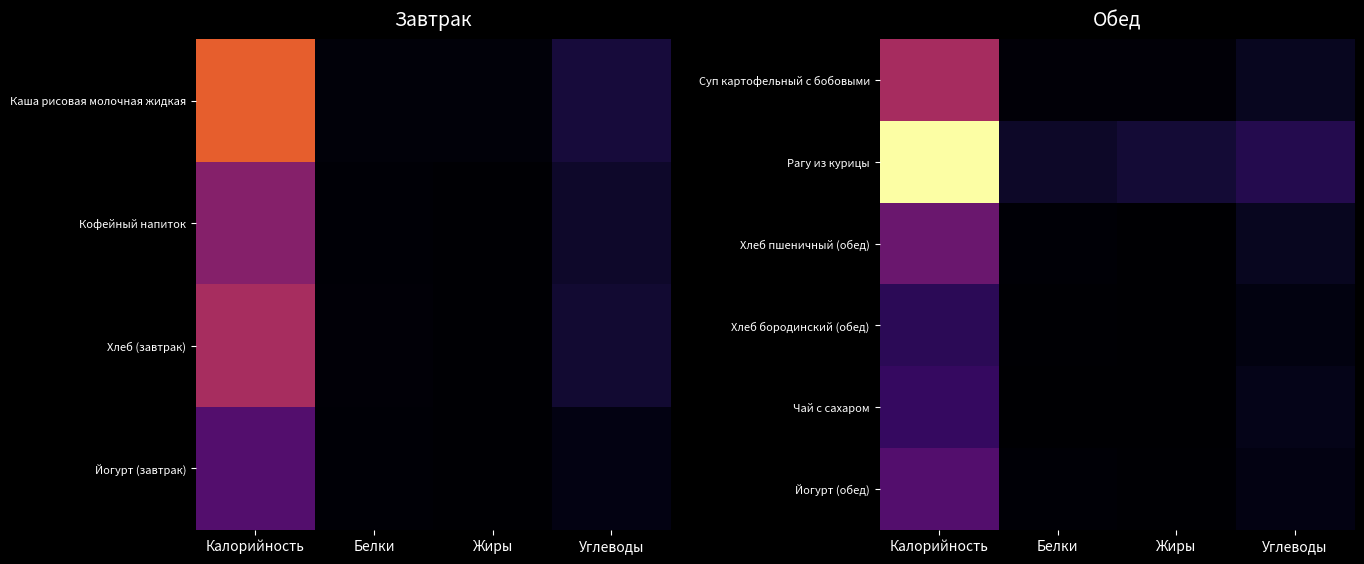

How many values in the Чай с сахаром series exceed 15?

1